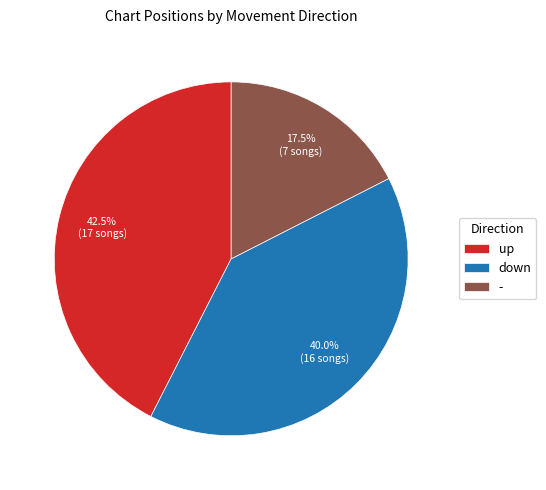

What is the smallest slice in the pie chart?

-